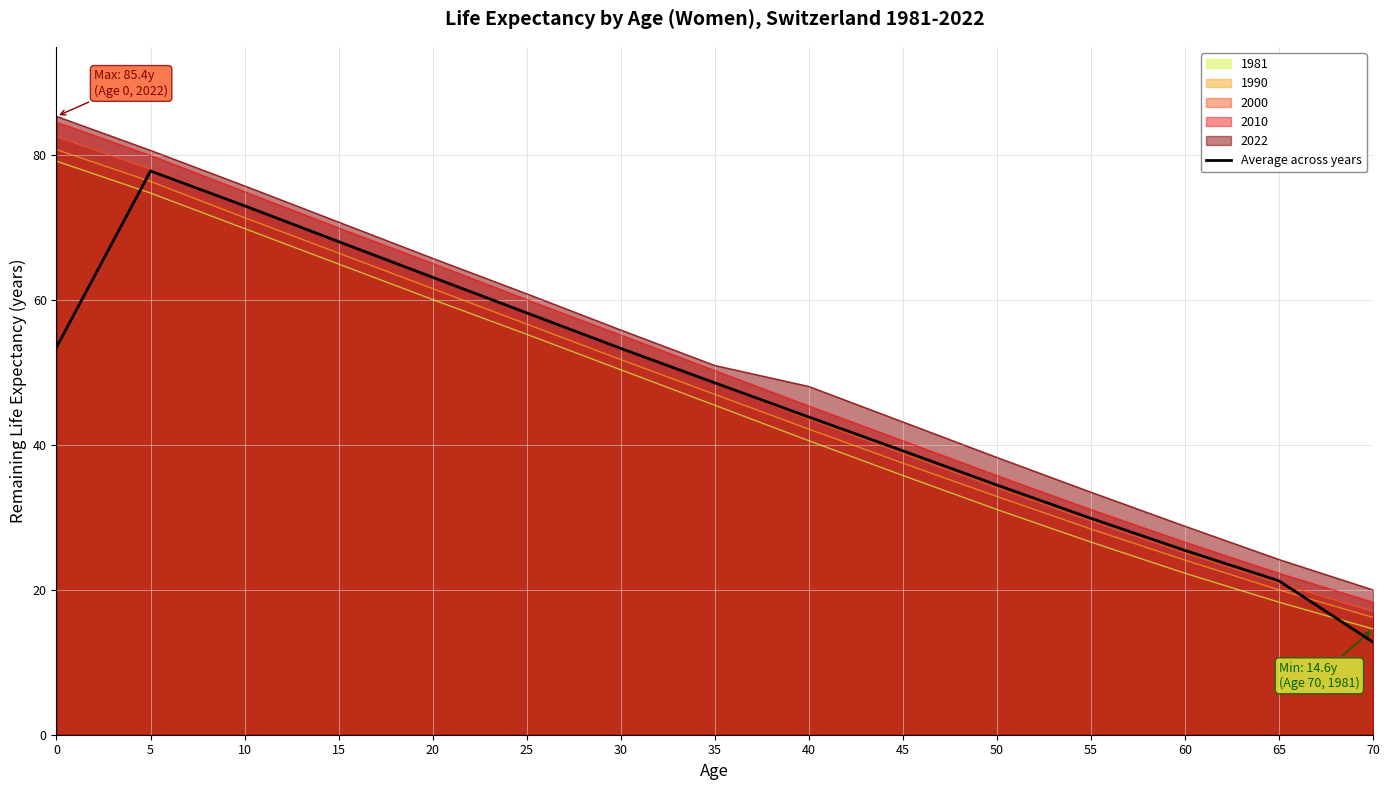

The value at 20 is 63.2. True or false?

True